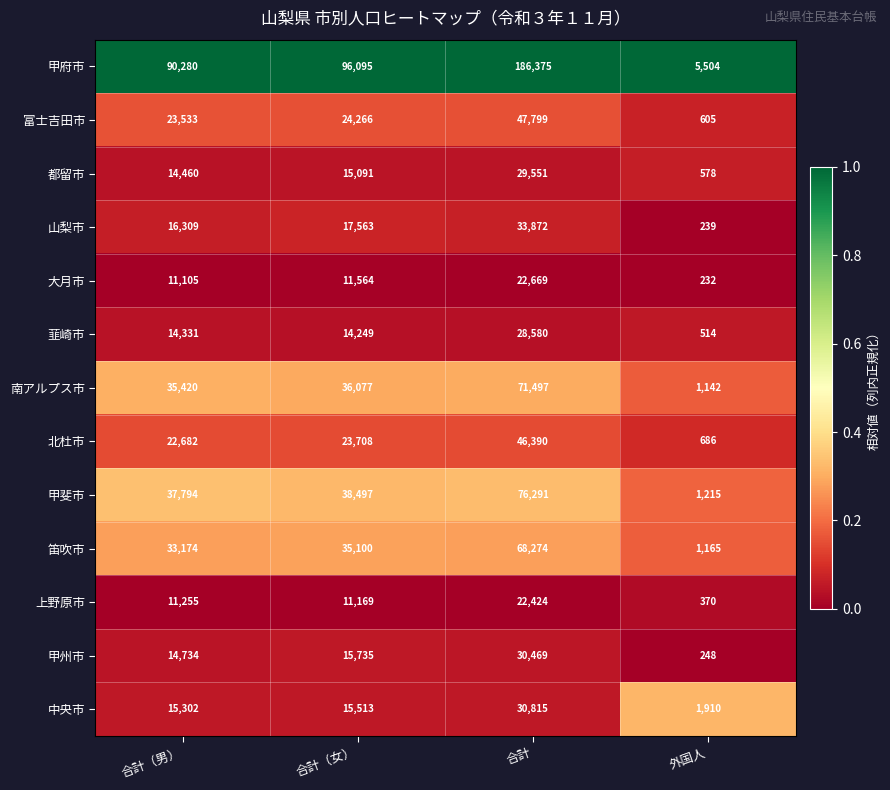

What is the total value across all series at 合計?

695006